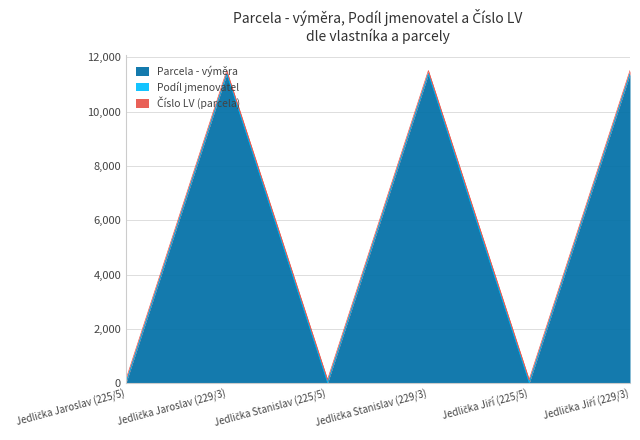

At which label is Podíl jmenovatel closest to 6?

Jedlička Jaroslav (225/5)